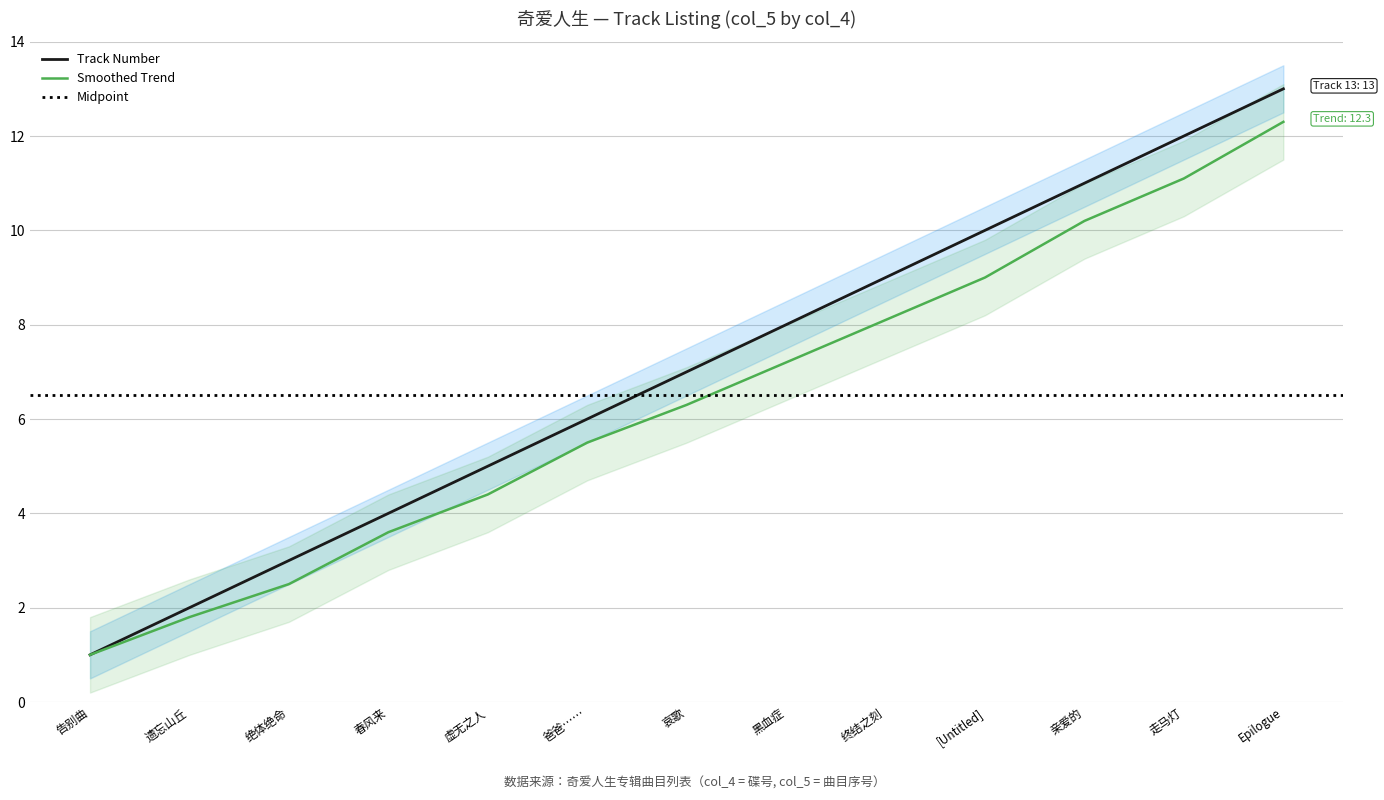

Reading right to left, transcribe all the data shown in this chart.

Epilogue=13	走马灯=12	亲爱的=11	[Untitled]=10	终结之刻=9	黑血症=8	哀歌=7	爸爸……=6	虚无之人=5	春风来=4	绝体绝命=3	遗忘山丘=2	告别曲=1